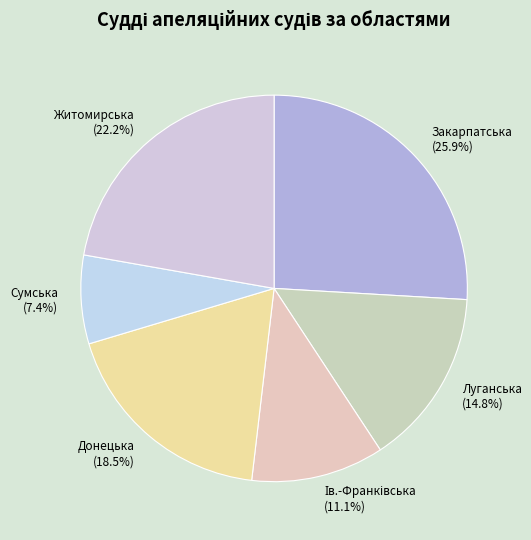

What is the largest slice in the pie chart?

Закарпатська (25.9%)